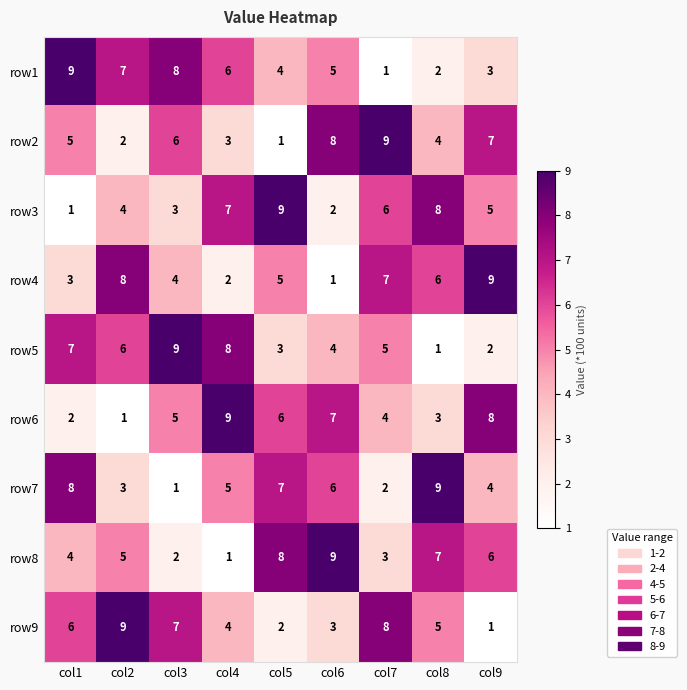

What is the difference between the highest and lowest values at col6?

8